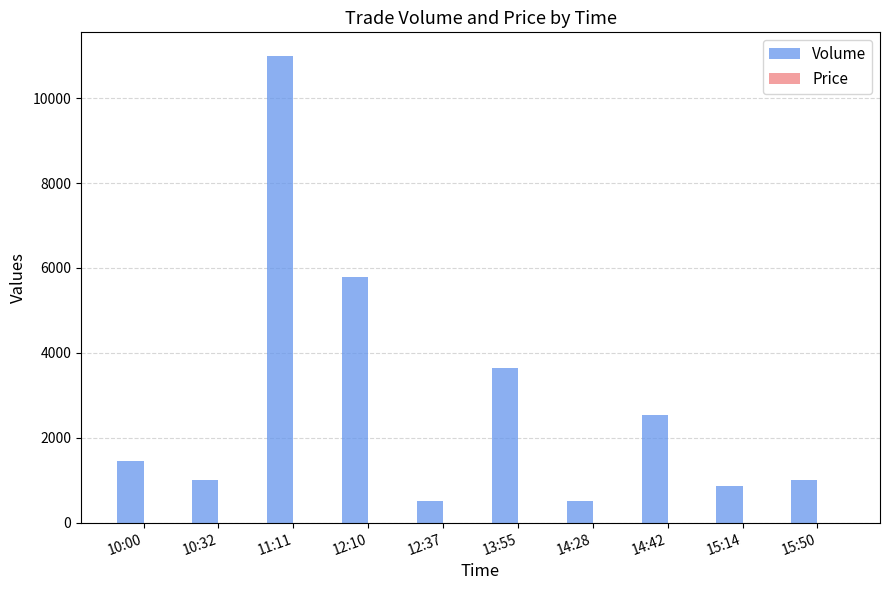

What is the maximum value shown in the chart?

11000.0